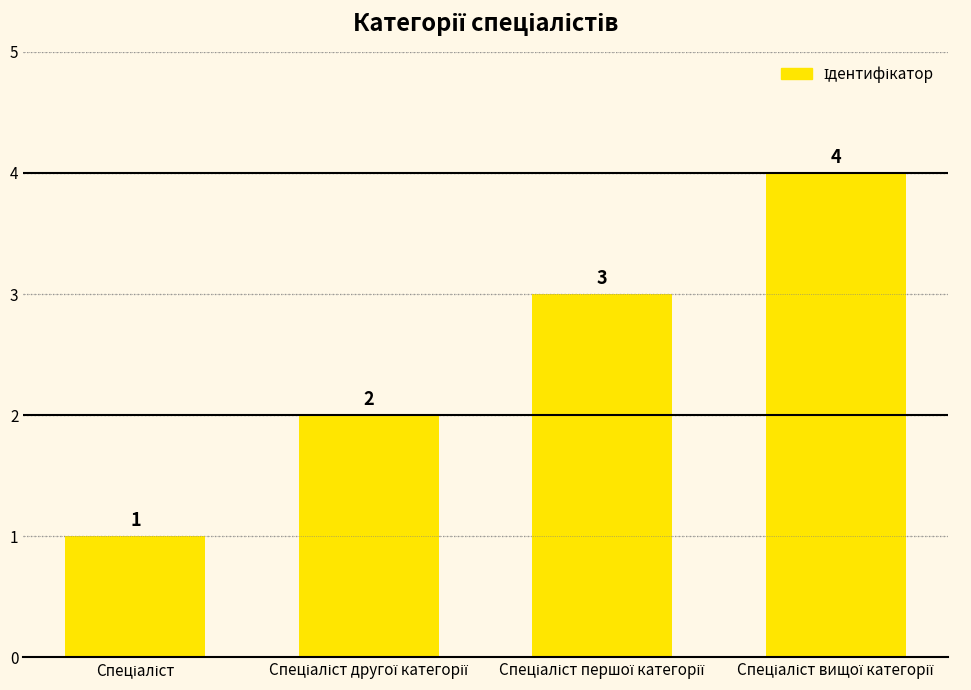

What is the value of the 2nd bar from the left?

2